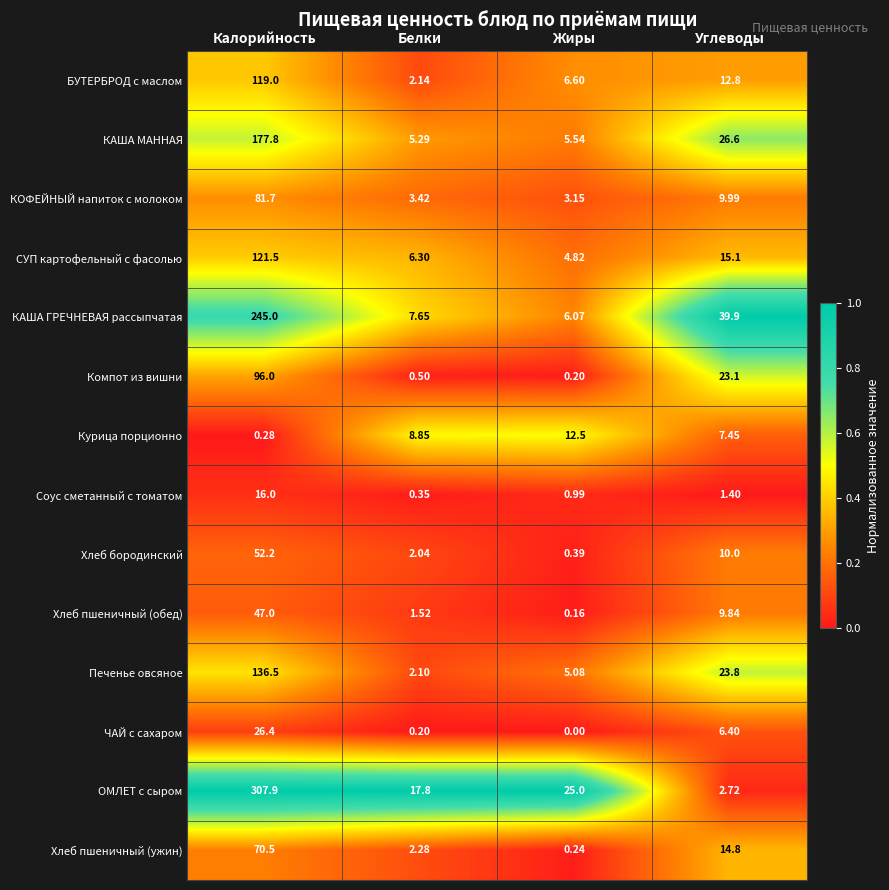

Which category has the highest value in the Хлеб бородинский series?

Калорийность